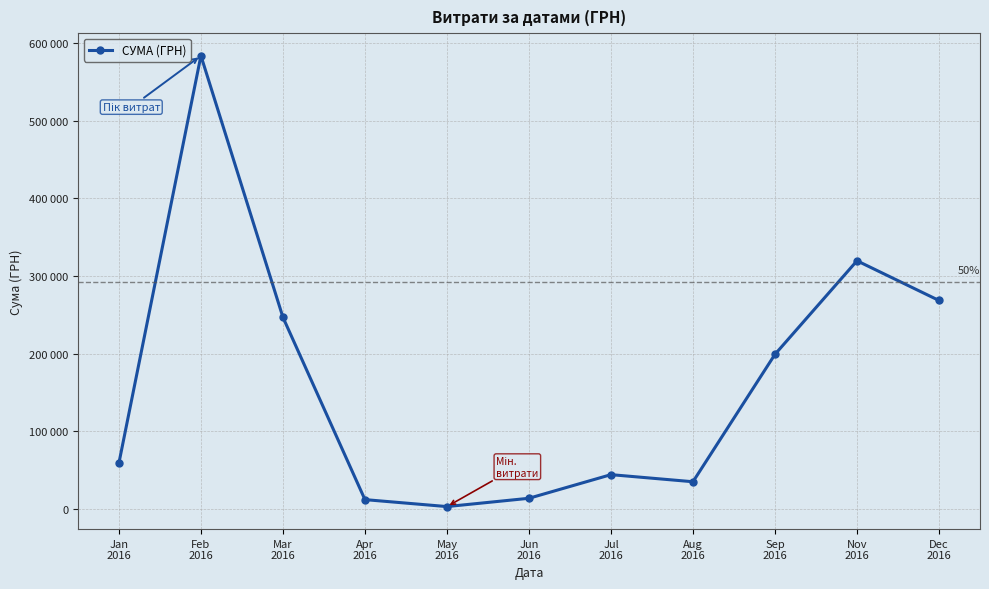

What is the difference between the maximum and minimum values?

580399.0